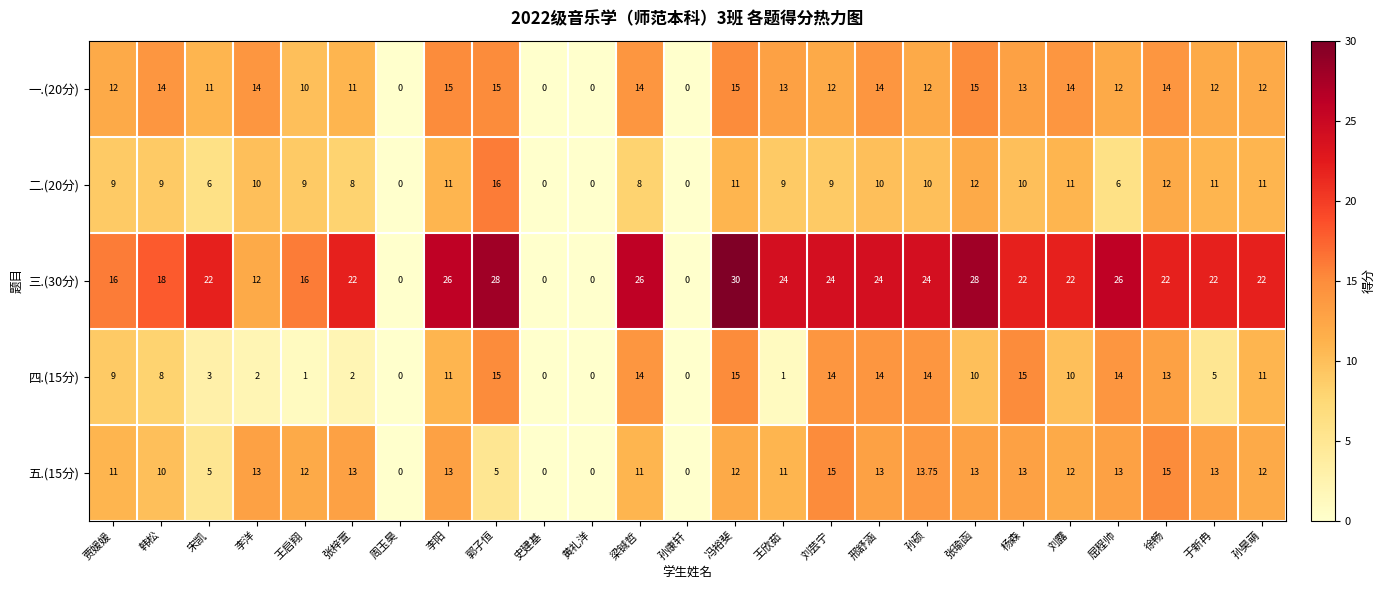

How many series are shown in this chart?

5